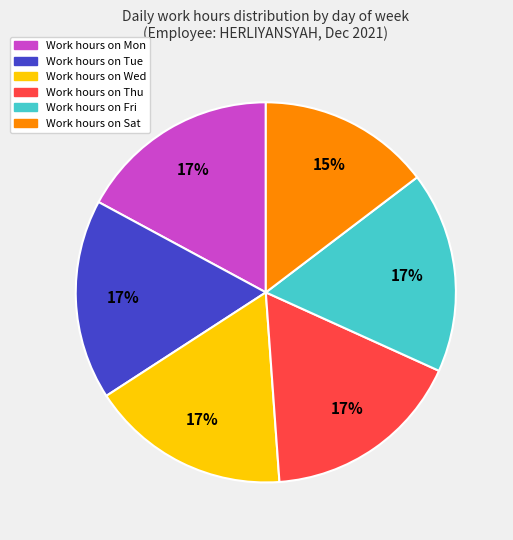

How many slices are in this pie chart?

6